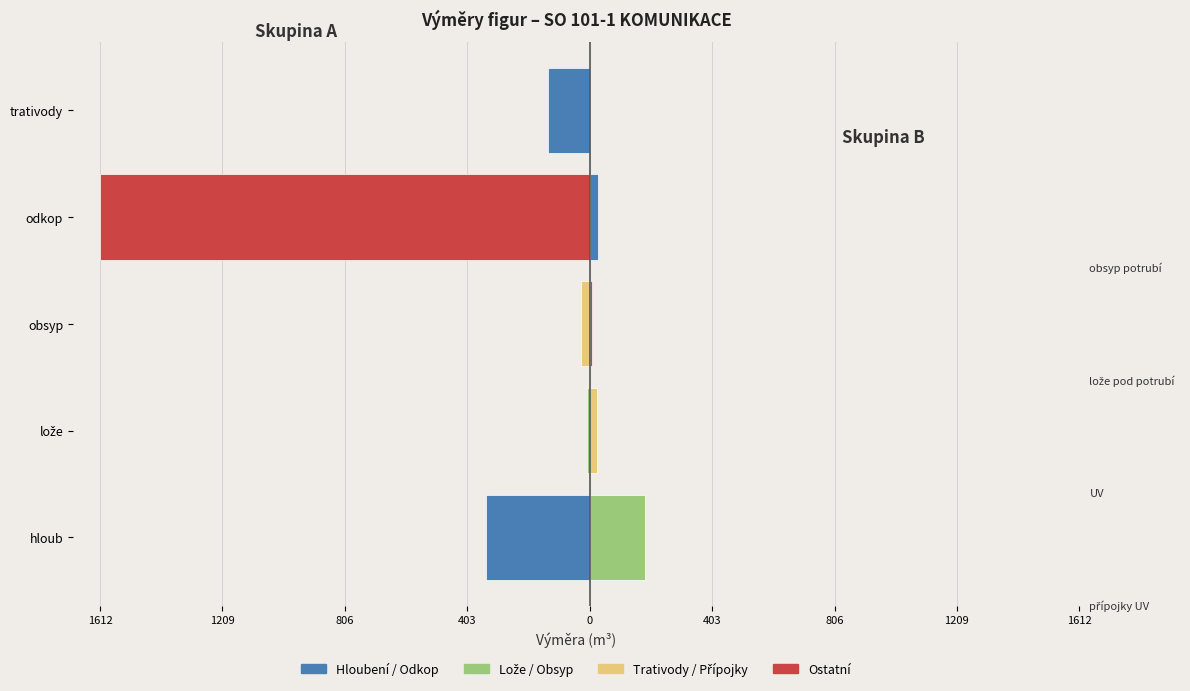

The chart shows a value of 341.9 at hloub. True or false?

True